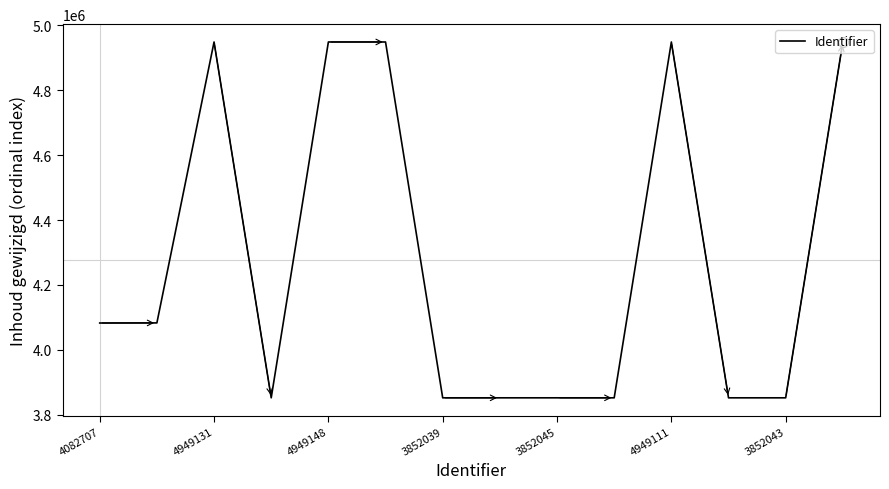

How many interior local peaks (higher than both neighbors) does the data have?

4